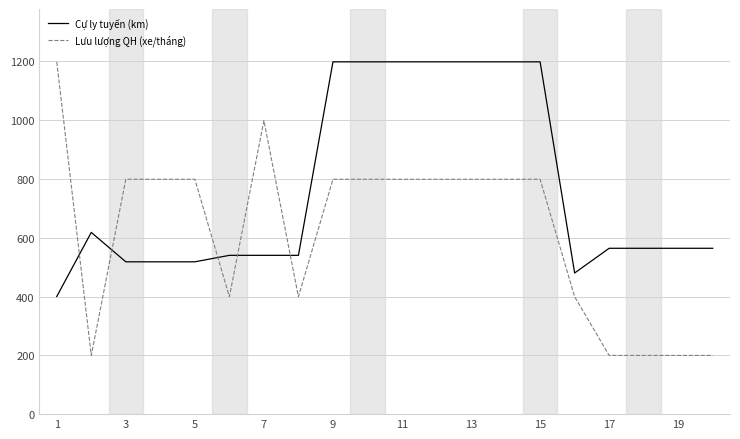

Which series has the widest spread of values?

Lưu lượng QH (xe/tháng)